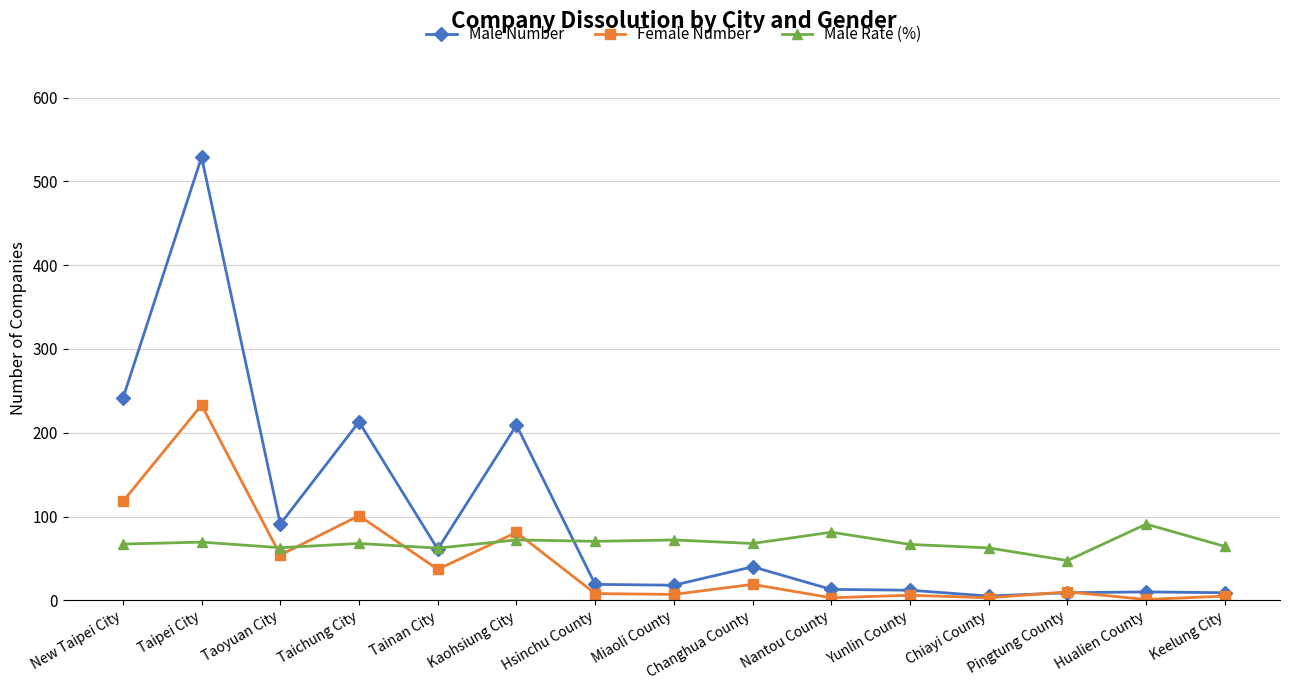

List the series in order of their overall mean, highest first.

Male Number, Male Rate (%), Female Number